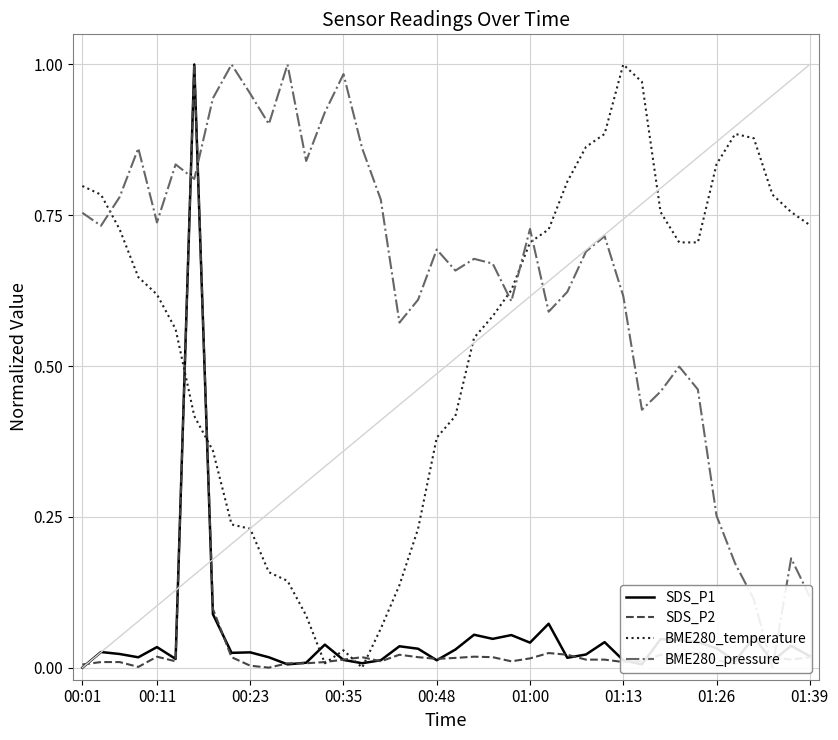

How many times do BME280_pressure and SDS_P2 cross each other?

4